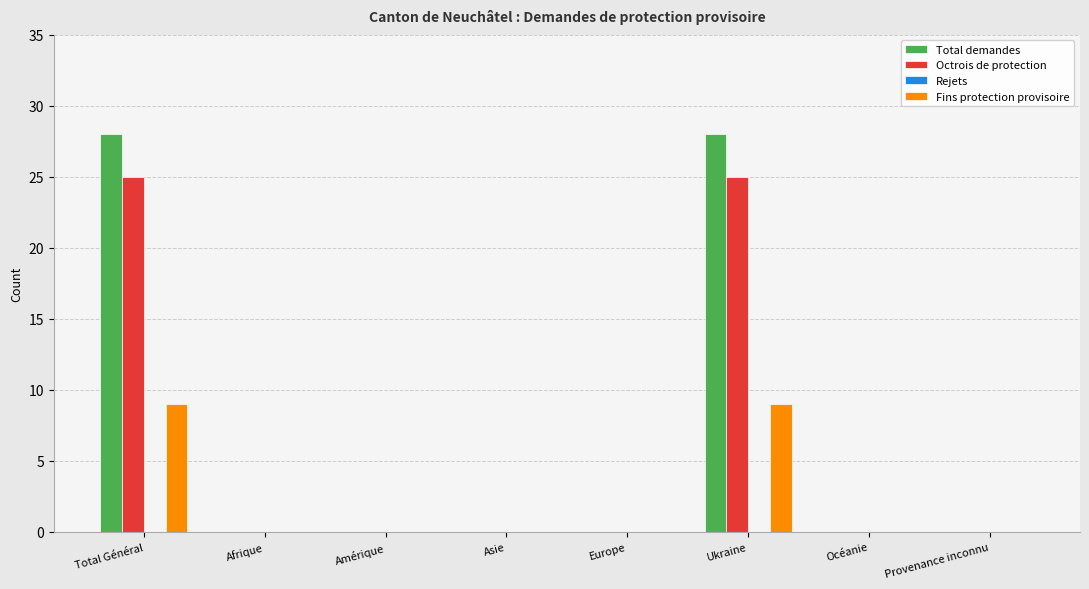

What is the maximum value shown in the chart?

28